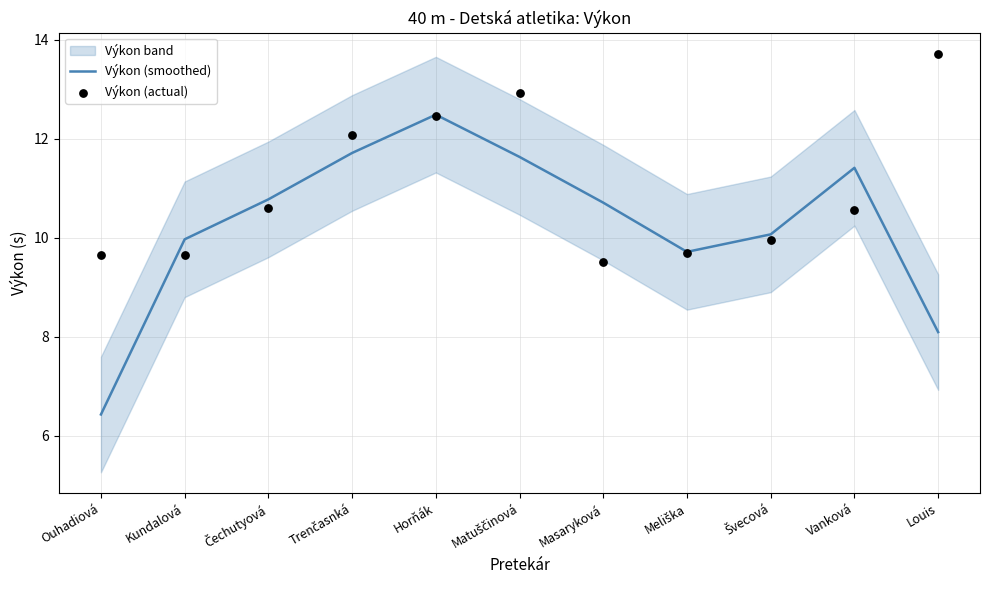

What is the total value across all series at Matuščinová?

24.6